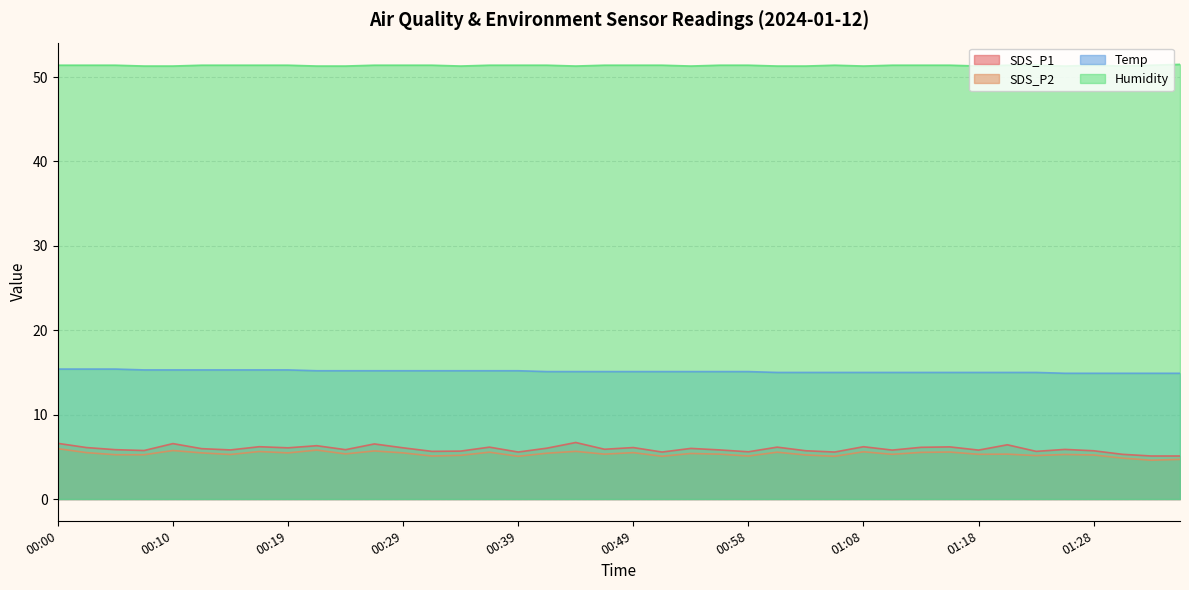

True or false: SDS_P1 and SDS_P2 intersect in this chart.

False